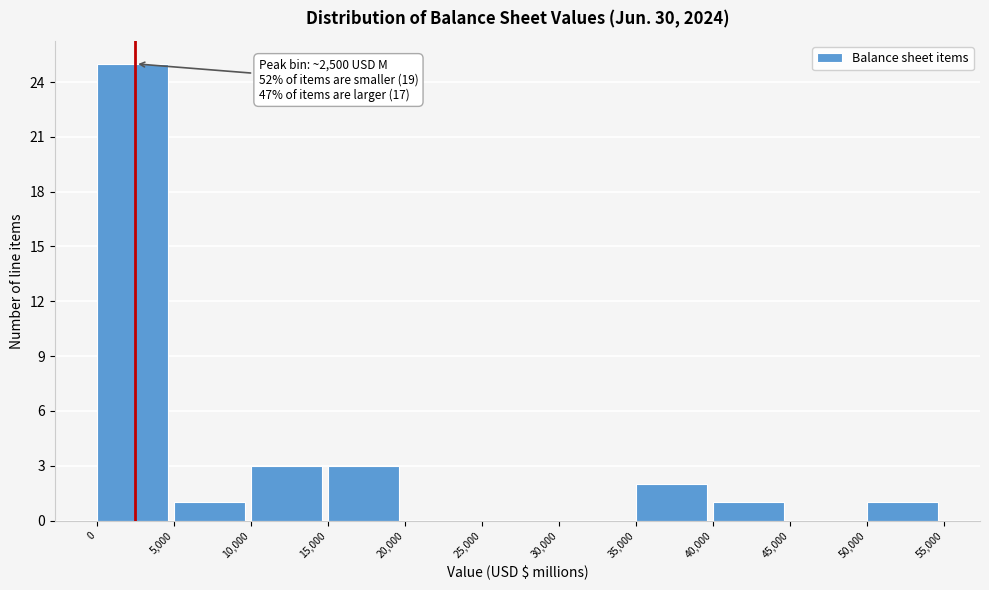

Over which range of the x-axis is the bar tallest?

0 to 5,000